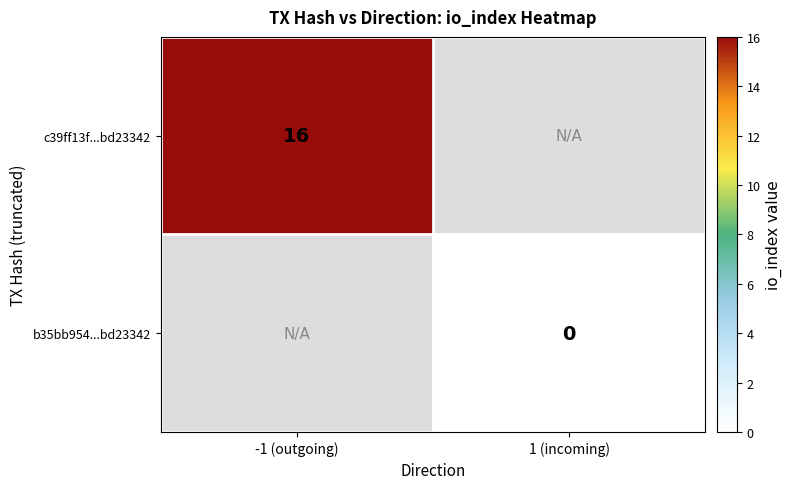

Is the value of c39ff13f...bd23342 at -1 (outgoing) greater than the value of b35bb954...bd23342 at 1 (incoming)?

Yes